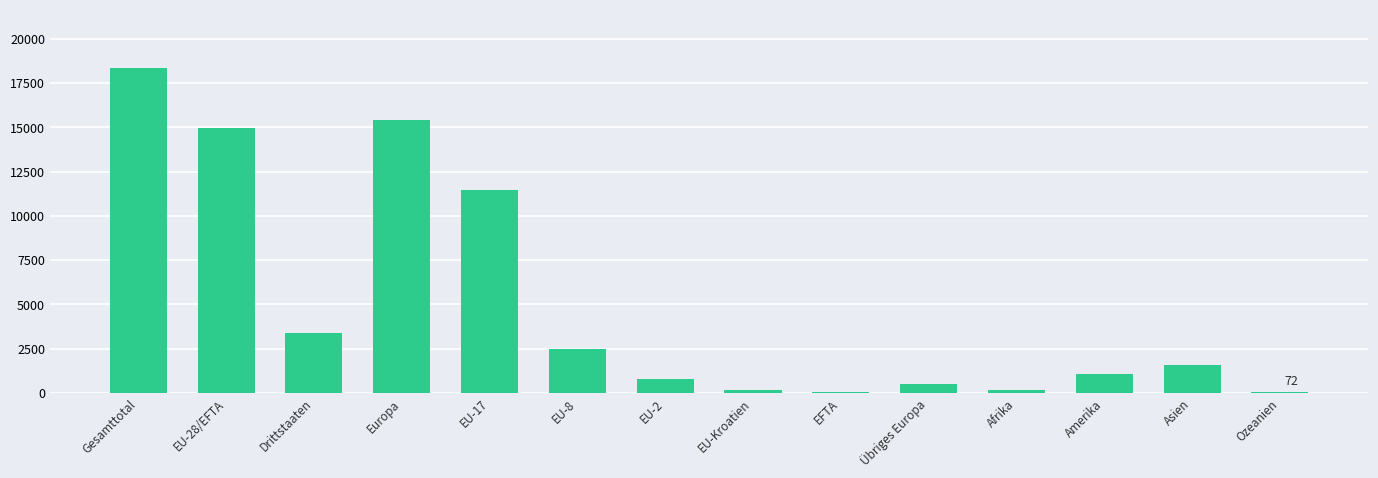

Where is the data nearest to the value 9192?

EU-17